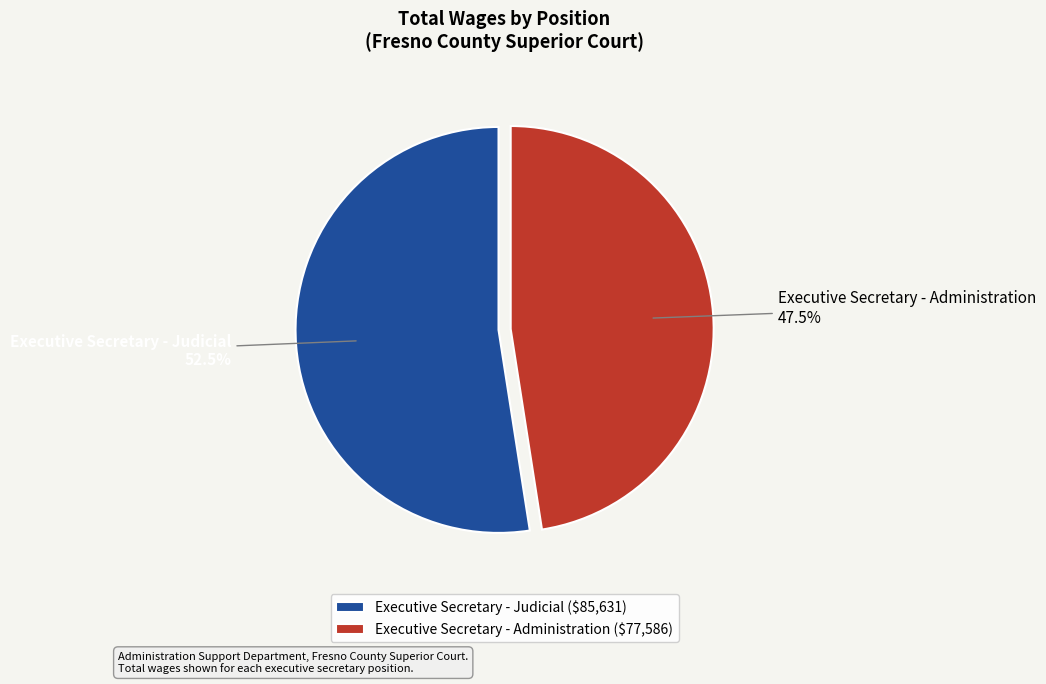

Combined, do Executive Secretary - Judicial and Executive Secretary - Administration account for over 50%?

Yes